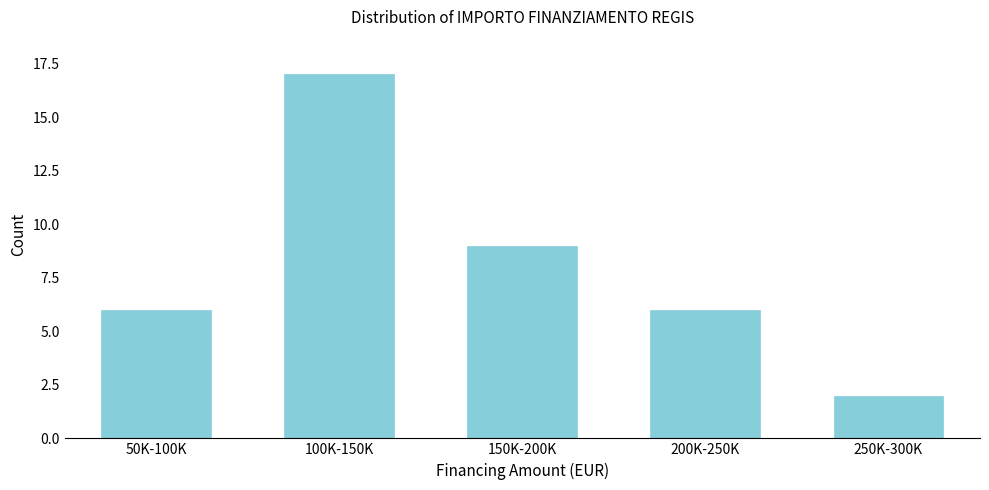

Reading left to right, what are all the values shown in this chart?

50K-100K=6	100K-150K=17	150K-200K=9	200K-250K=6	250K-300K=2